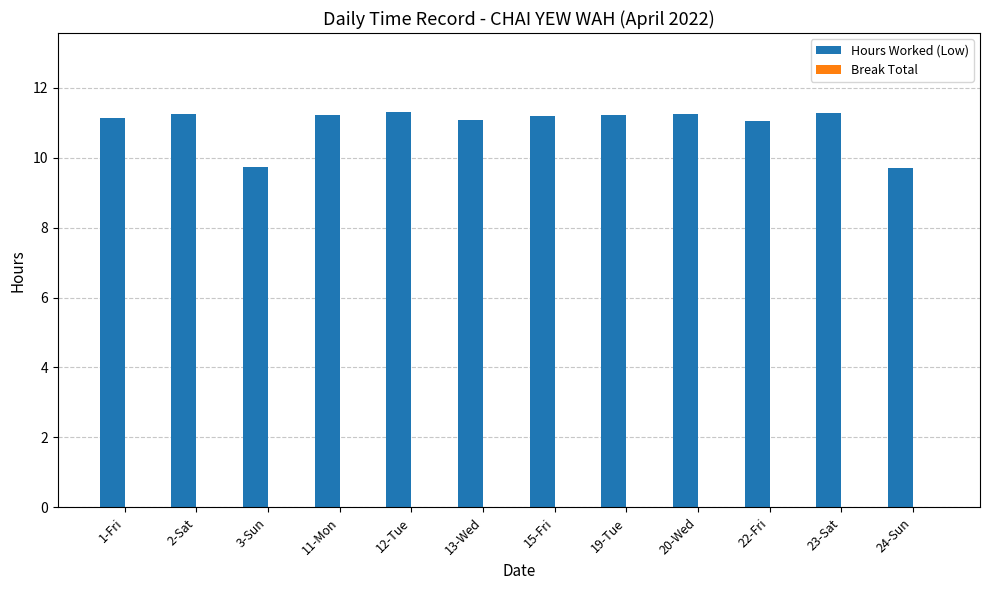

What is the sum of the values at 20-Wed and 23-Sat?

22.5